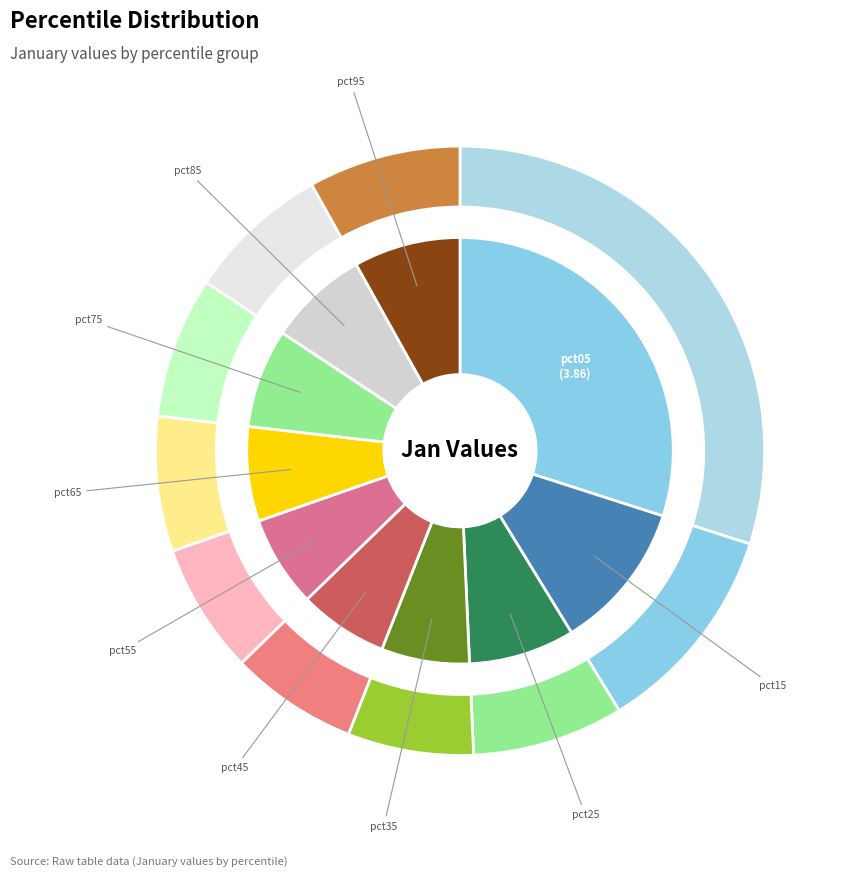

True or false: pct55 accounts for 7% of the total.

True